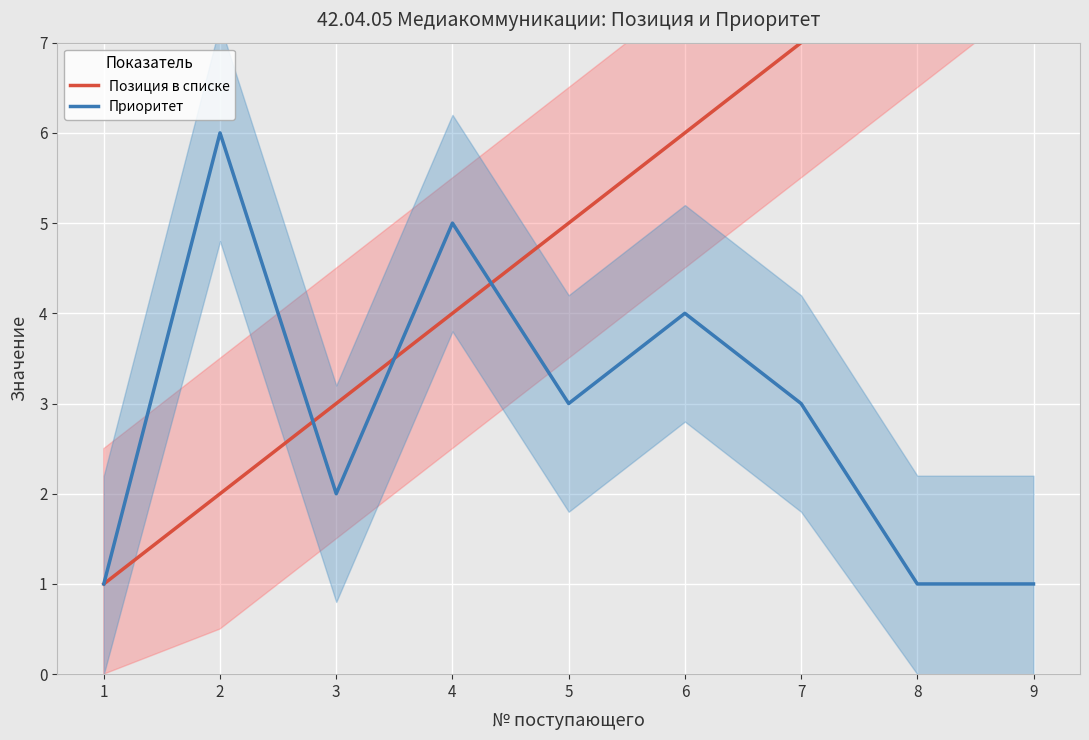

How many series are shown in this chart?

2